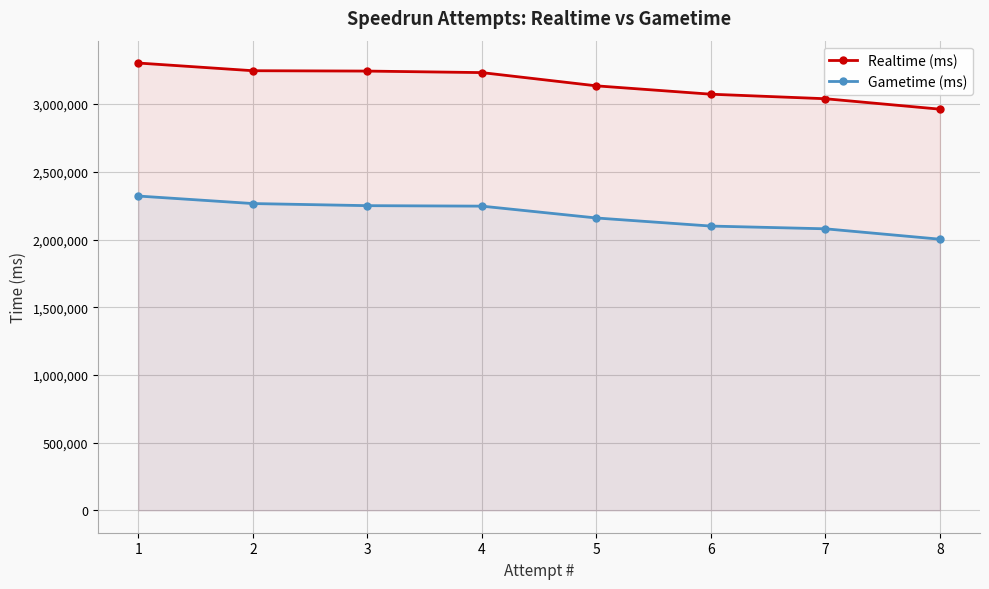

Which series has the widest spread of values?

Realtime (ms)